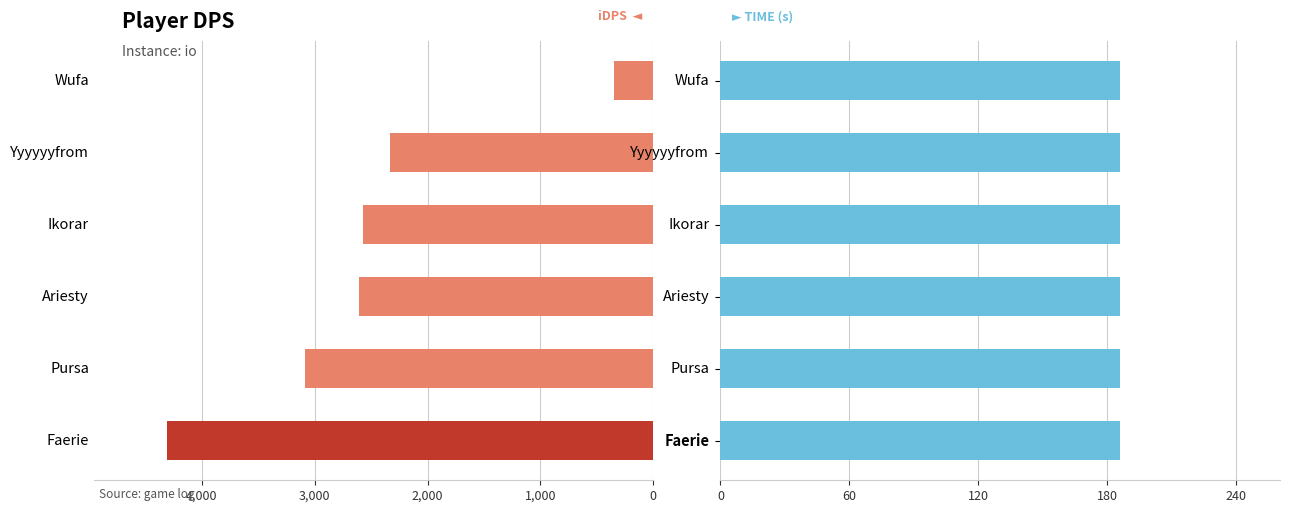

What are all the series names shown in the legend?

iDps, time